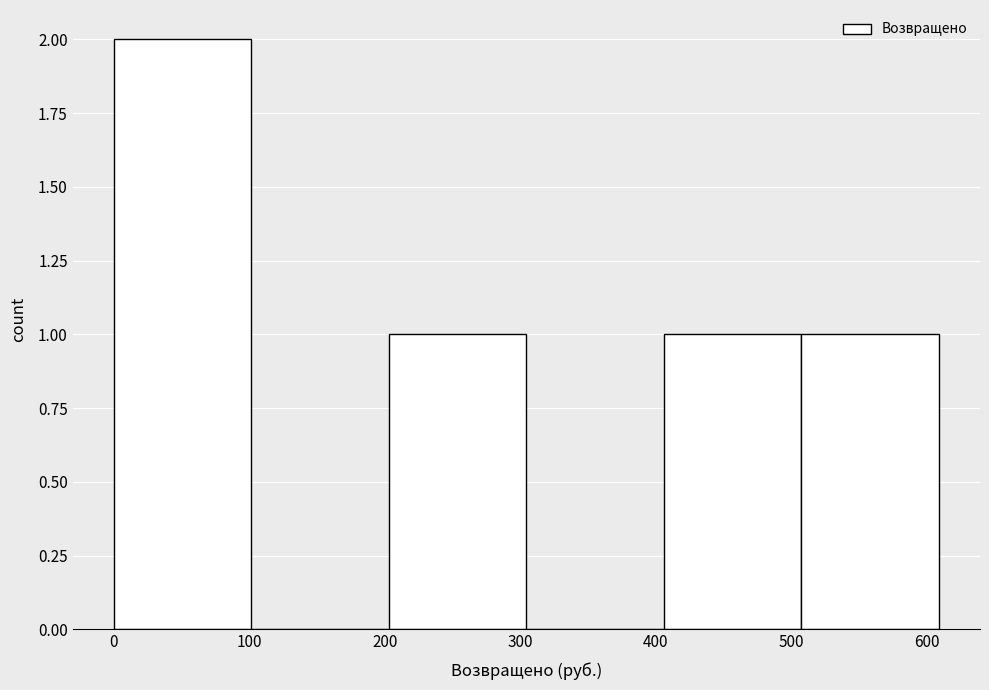

Which range on the x-axis has the tallest bar?

0 to 100